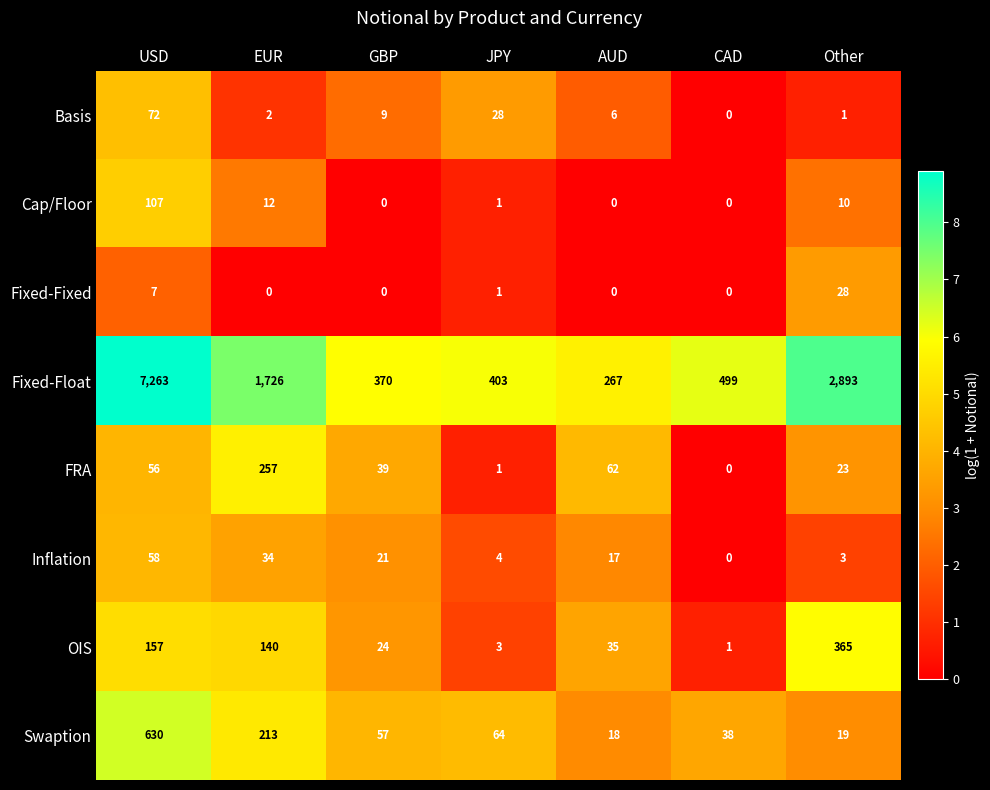

What is the sum of all Swaption values?

1039